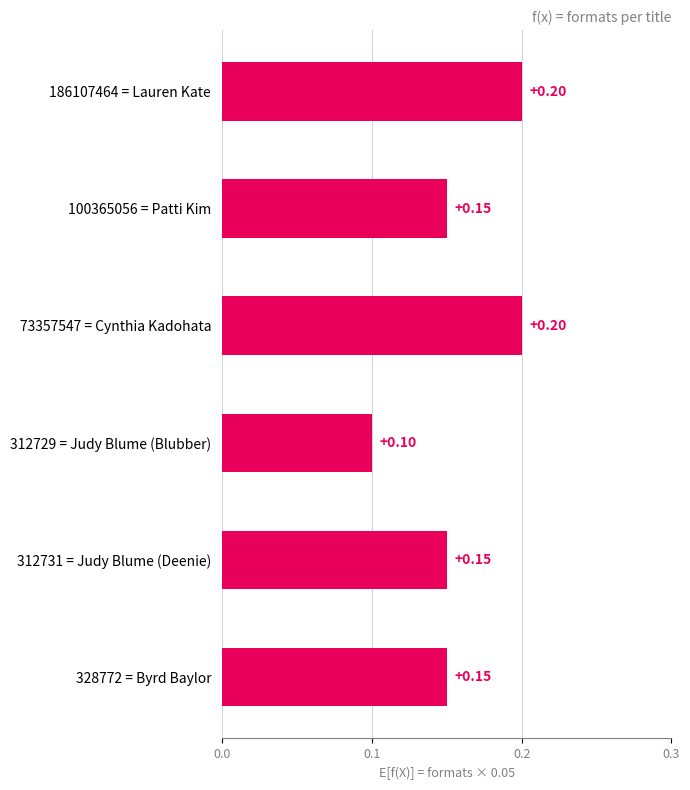

What is the sum of the values at 186107464 = Lauren Kate and 73357547 = Cynthia Kadohata?

0.4